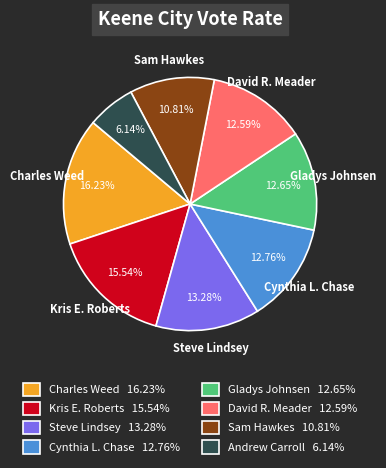

Does David R. Meader represent more than half of the total?

No